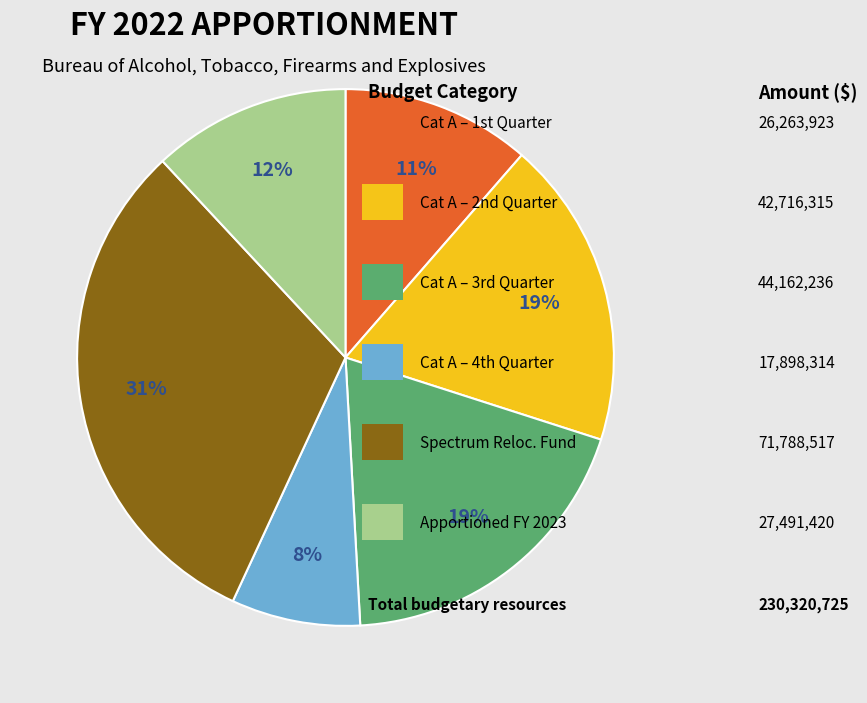

To the nearest percent, what is the difference between the largest and smallest slice percentages?

23%